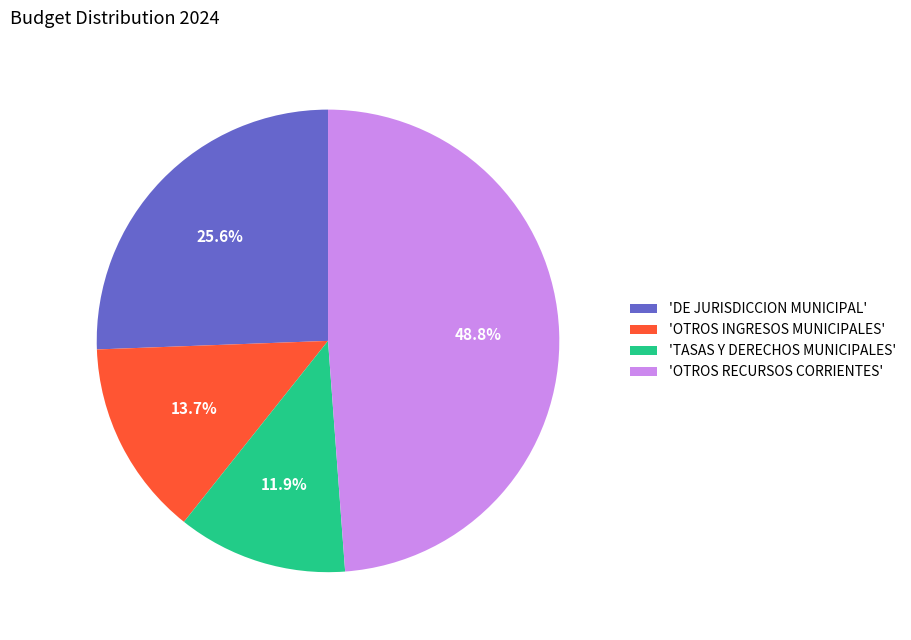

Which category has the biggest portion of the pie?

'OTROS RECURSOS CORRIENTES'